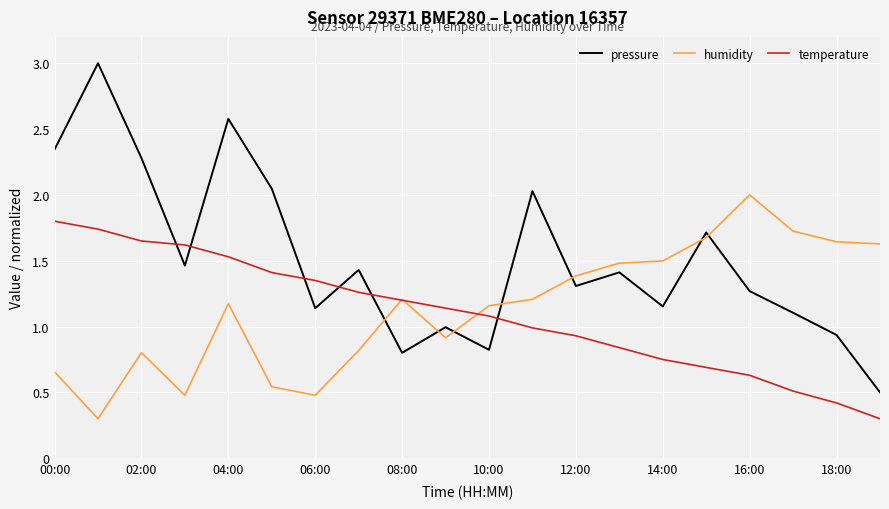

Rank the series by their maximum value, from lowest to highest.

temperature, humidity, pressure